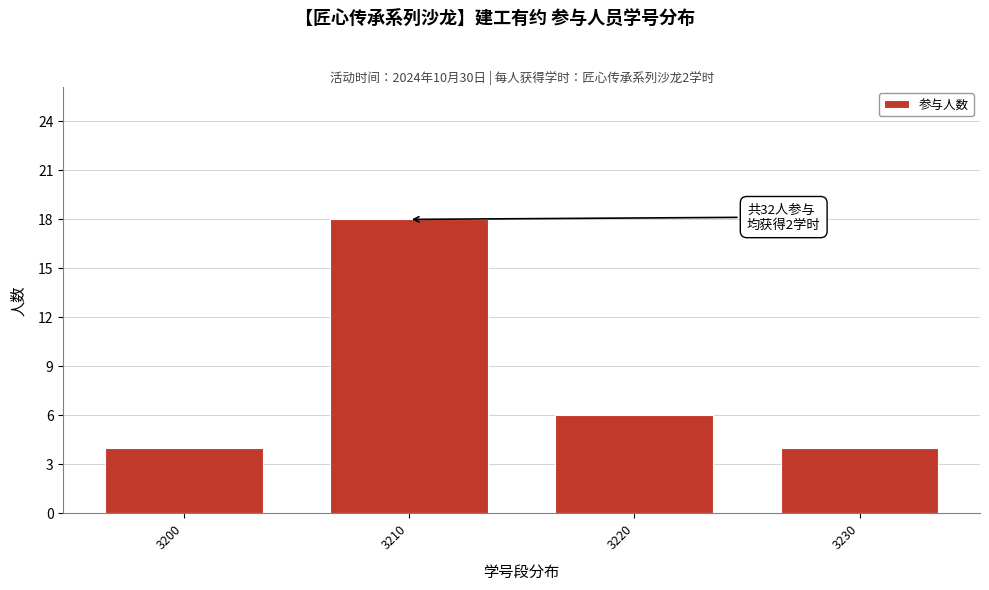

Reading left to right, list all the values displayed in this chart.

4	18	6	4